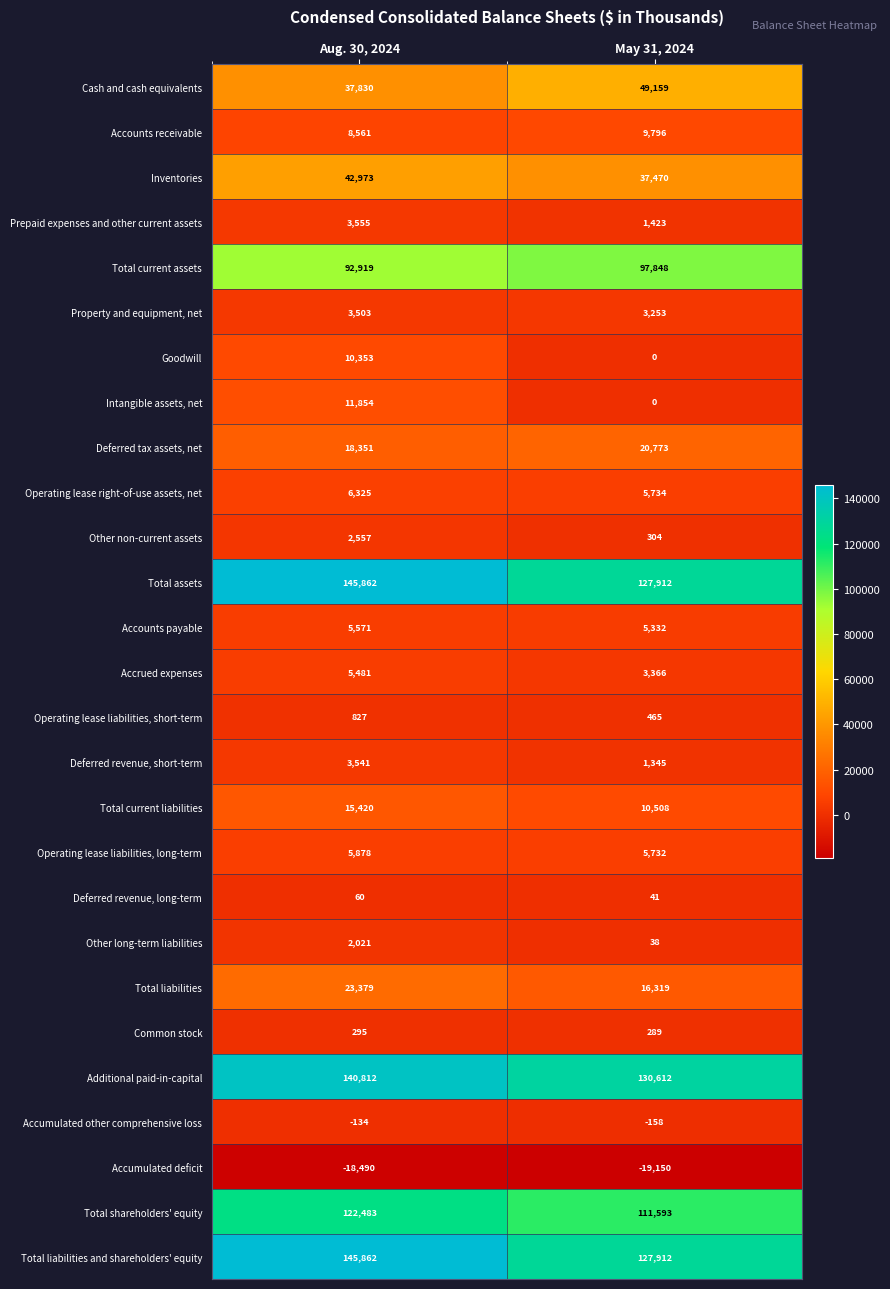

Count the number of data series in this chart.

27